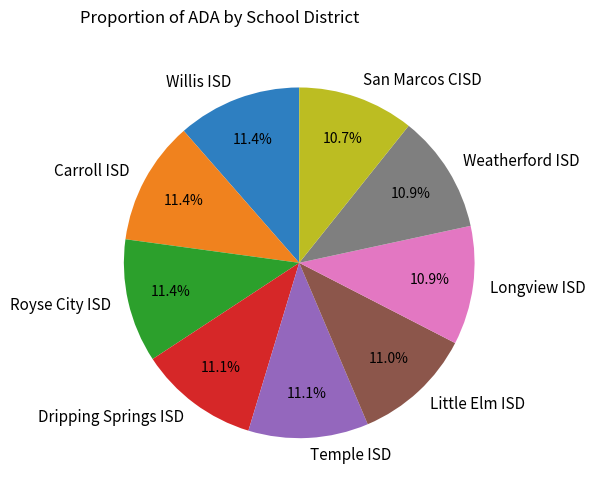

To the nearest percent, what percentage of the pie is Willis ISD?

11%